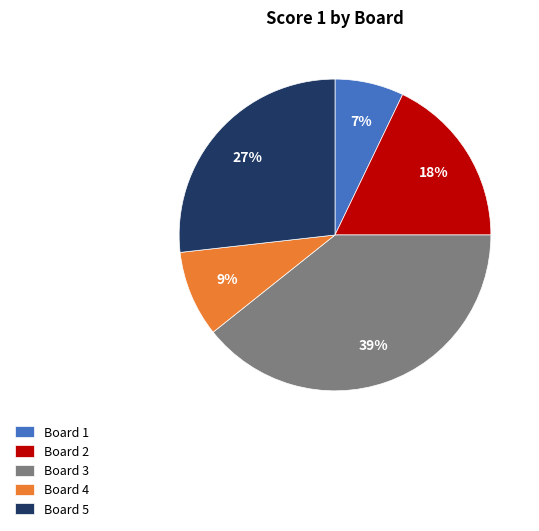

Rank the categories by value from lowest to highest.

Board 1, Board 4, Board 2, Board 5, Board 3